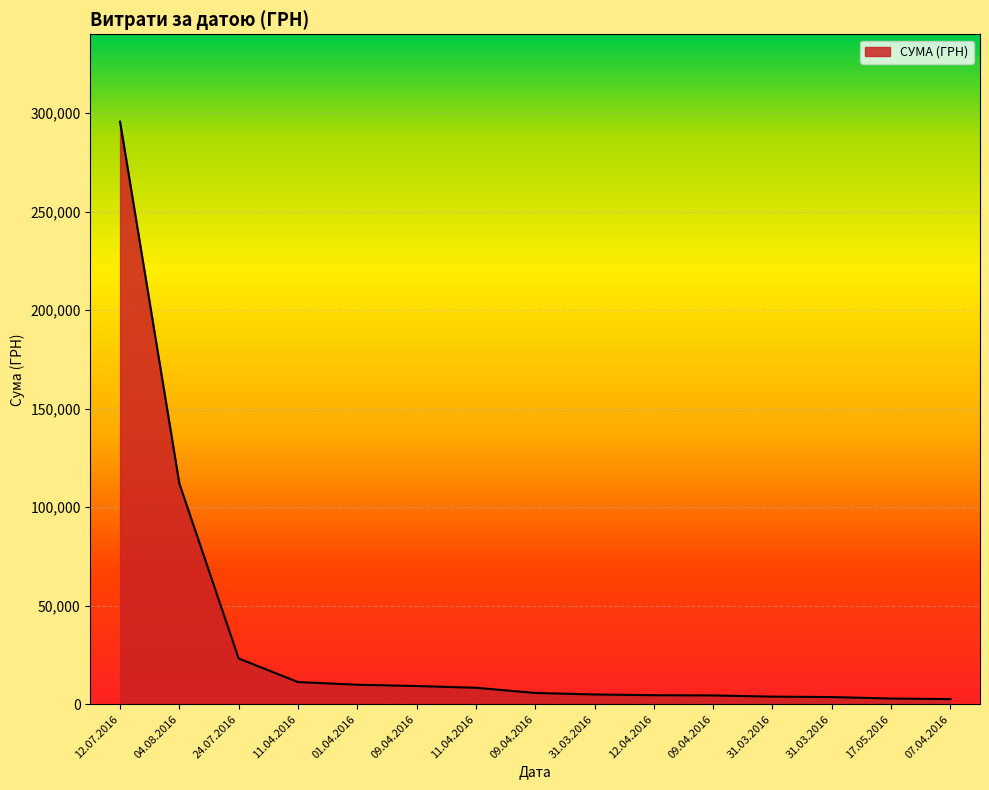

What is the sum of the values at 04.08.2016 and 17.05.2016?

114876.4